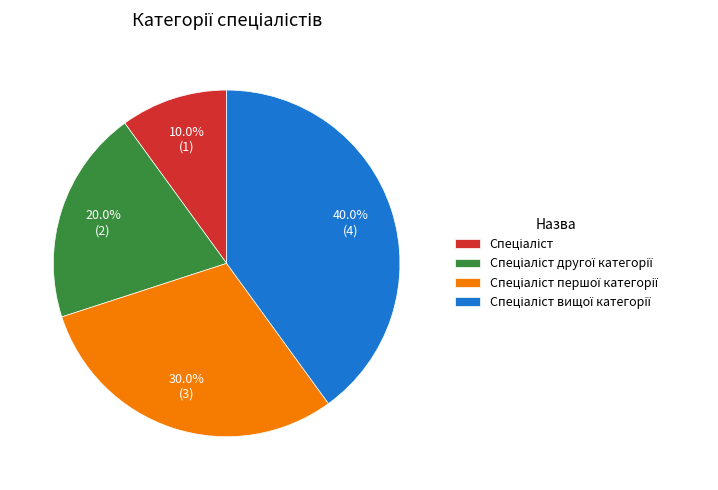

Is there any slice that represents more than half of the pie?

No